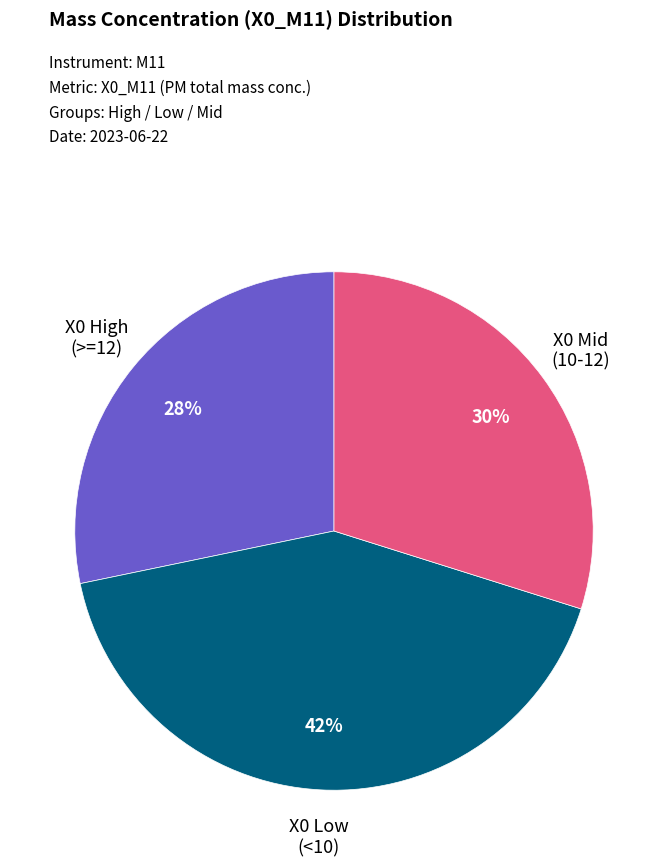

Do X0 High (>=12) and X0 Mid (10-12) together represent more than half of the pie?

Yes